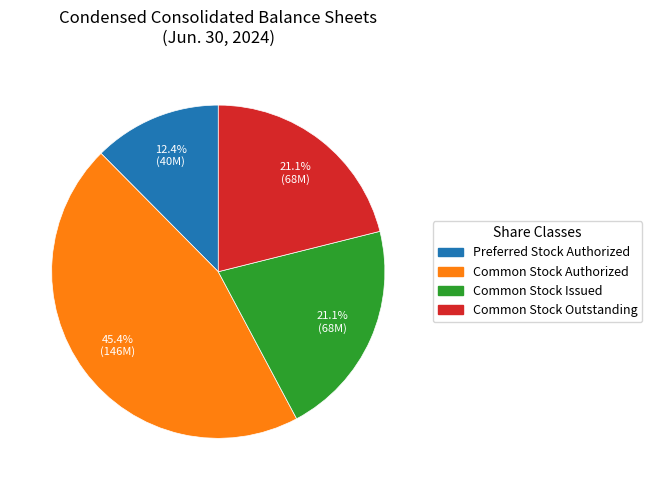

Is Common Stock Outstanding the majority of the pie?

No